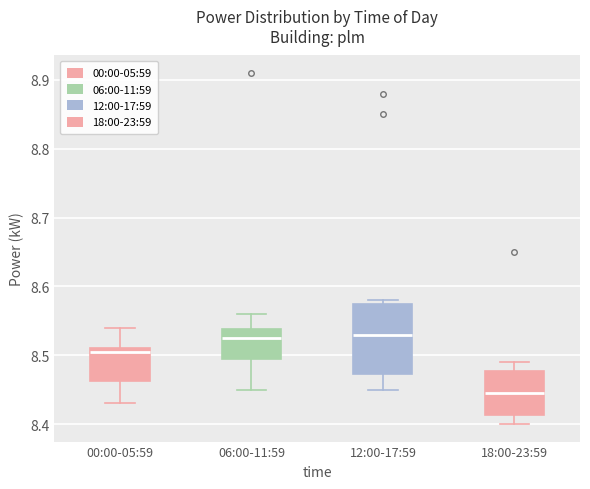

Reading left to right, read every box against the y-axis: the position of its median line, the range the box covers, and the ends of its whiskers. The values are not printed on the chart, so give them approximately, as read against the axis.

00:00-05:59: median 8.51 (just below the box's upper edge), box 8.46 to 8.51, whiskers 8.43 to 8.54
06:00-11:59: median 8.53, box 8.50 to 8.54, whiskers 8.45 to 8.56
12:00-17:59: median 8.53, box 8.47 to 8.58, whiskers 8.45 to 8.58 (just above the box's upper edge)
18:00-23:59: median 8.45, box 8.41 to 8.48, whiskers 8.40 to 8.49